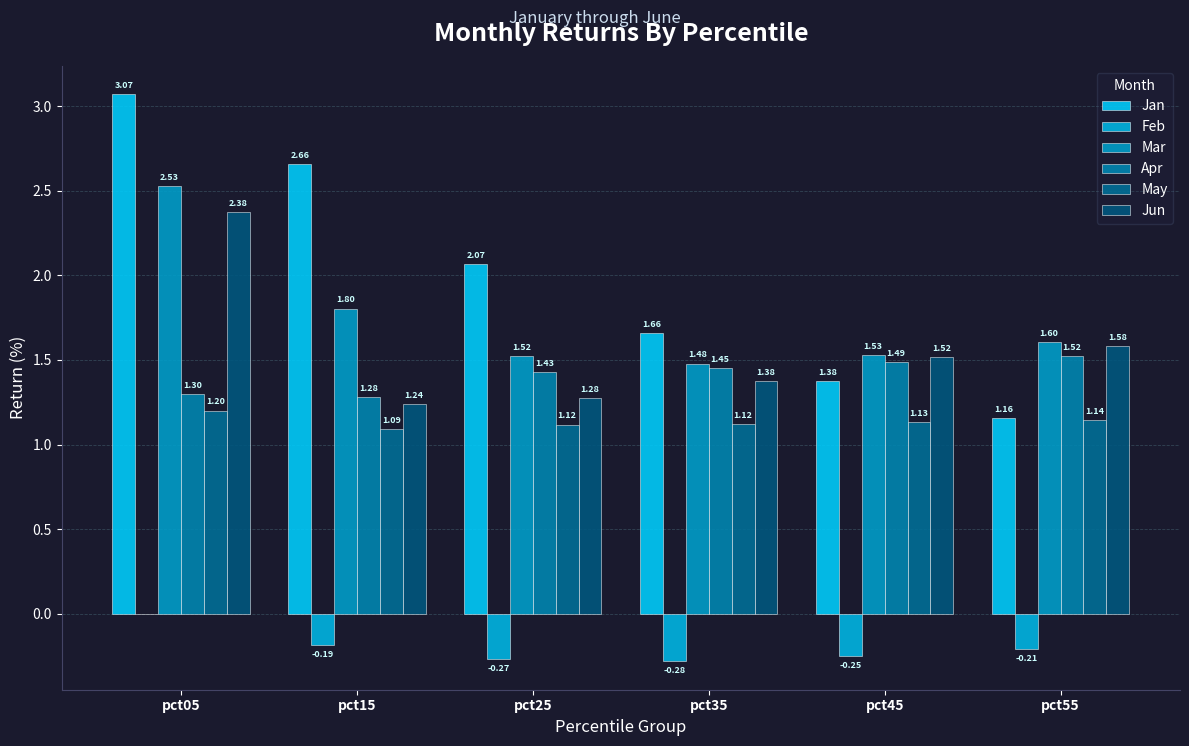

The value of Jun at pct35 is 1.4. True or false?

True